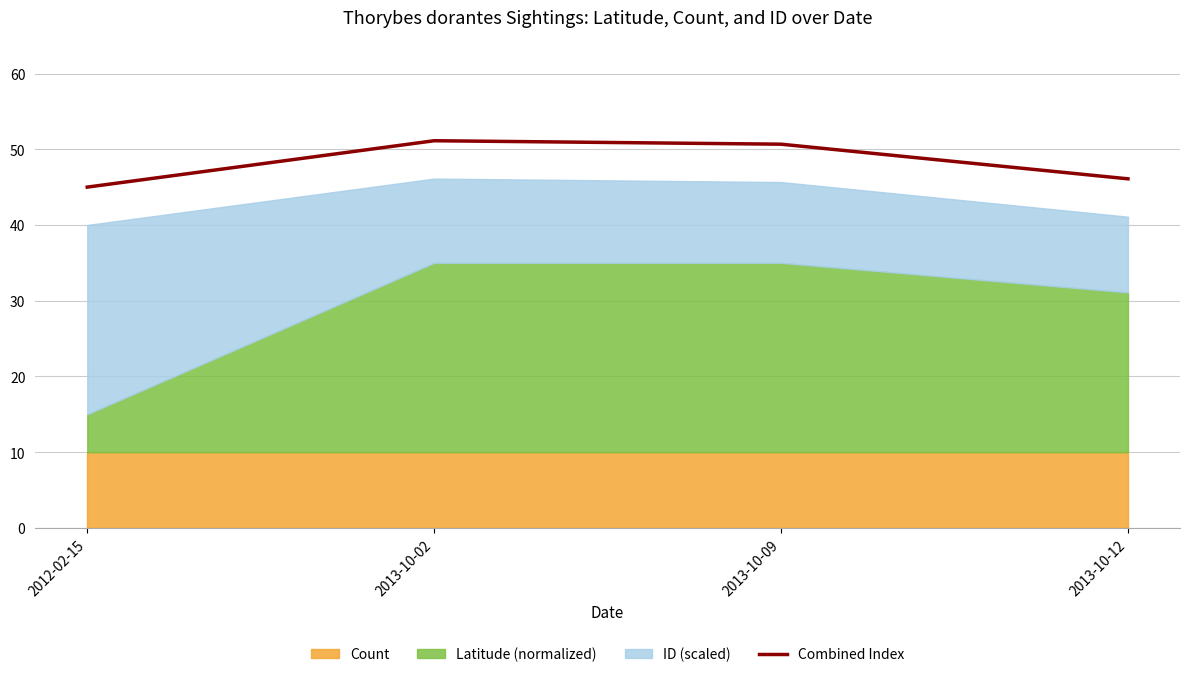

How many values are below 50?

2